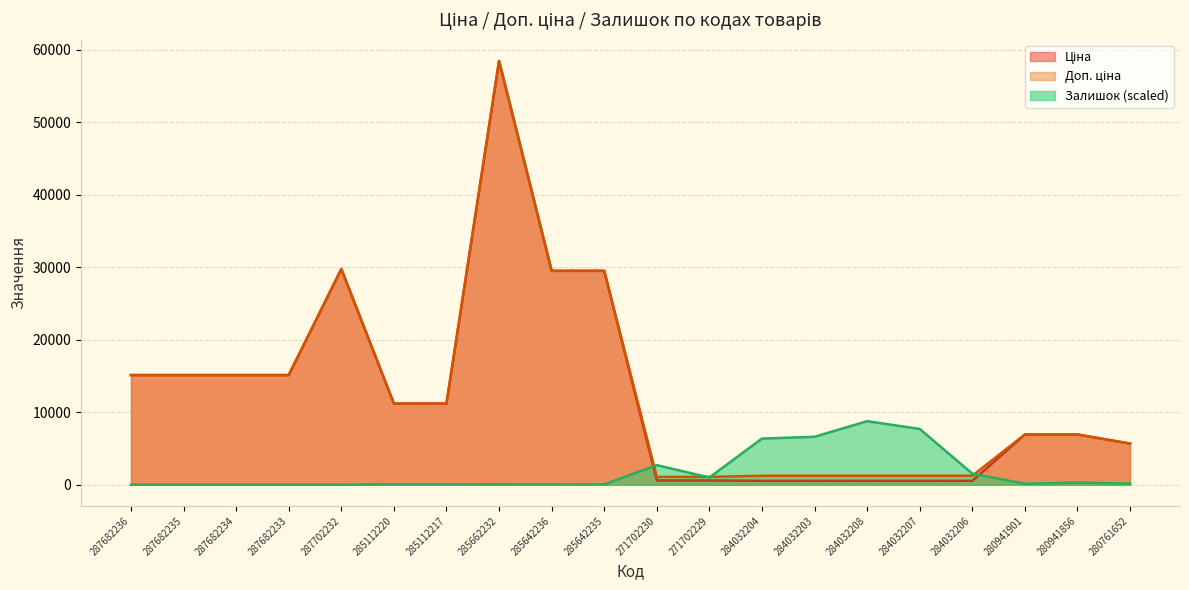

The value of Доп. ціна at 280761652 is 5673.8. True or false?

True